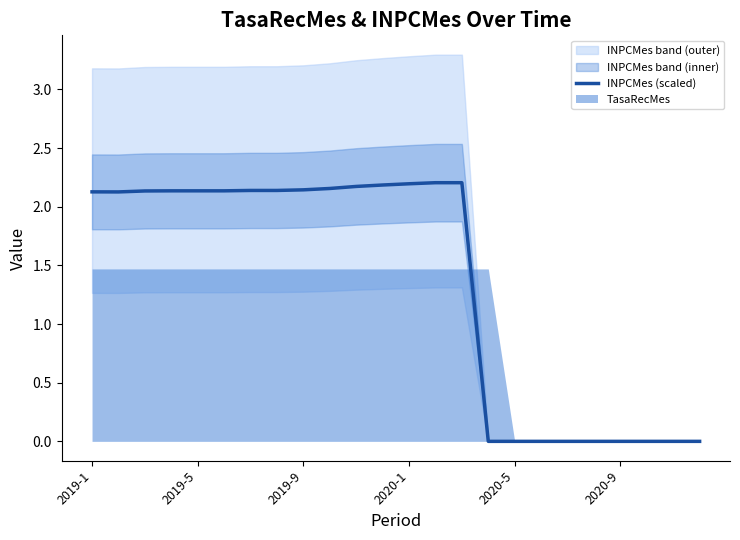

At which label does INPCMes (scaled) first exceed 2?

2019-1